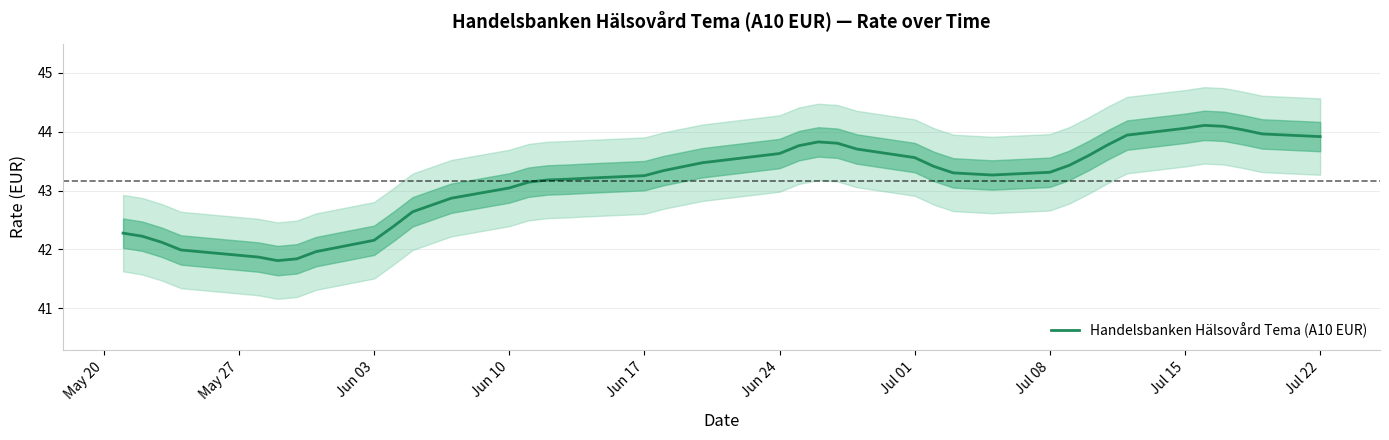

What is the greatest value displayed?

44.1